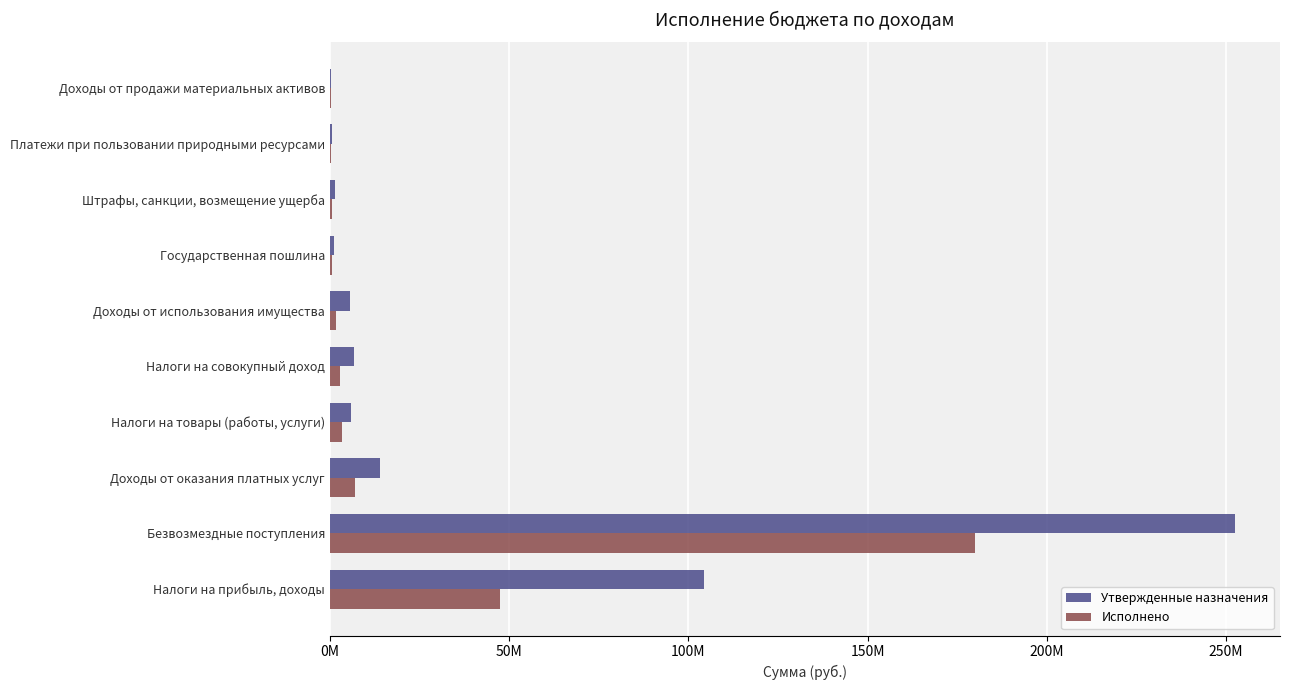

Reading left to right, list all the values displayed in this chart.

Утвержденные назначения: 104293325.0	252398906.0	14077289.0	5781169.0	6764736.0	5616897.0	1190681.0	1451233.0	640090.0	202000.0
Исполнено: 47419309.6	180047898.7	7009048.7	3357354.6	2887693.6	1581718.4	586131.1	500057.8	391067.5	300414.3